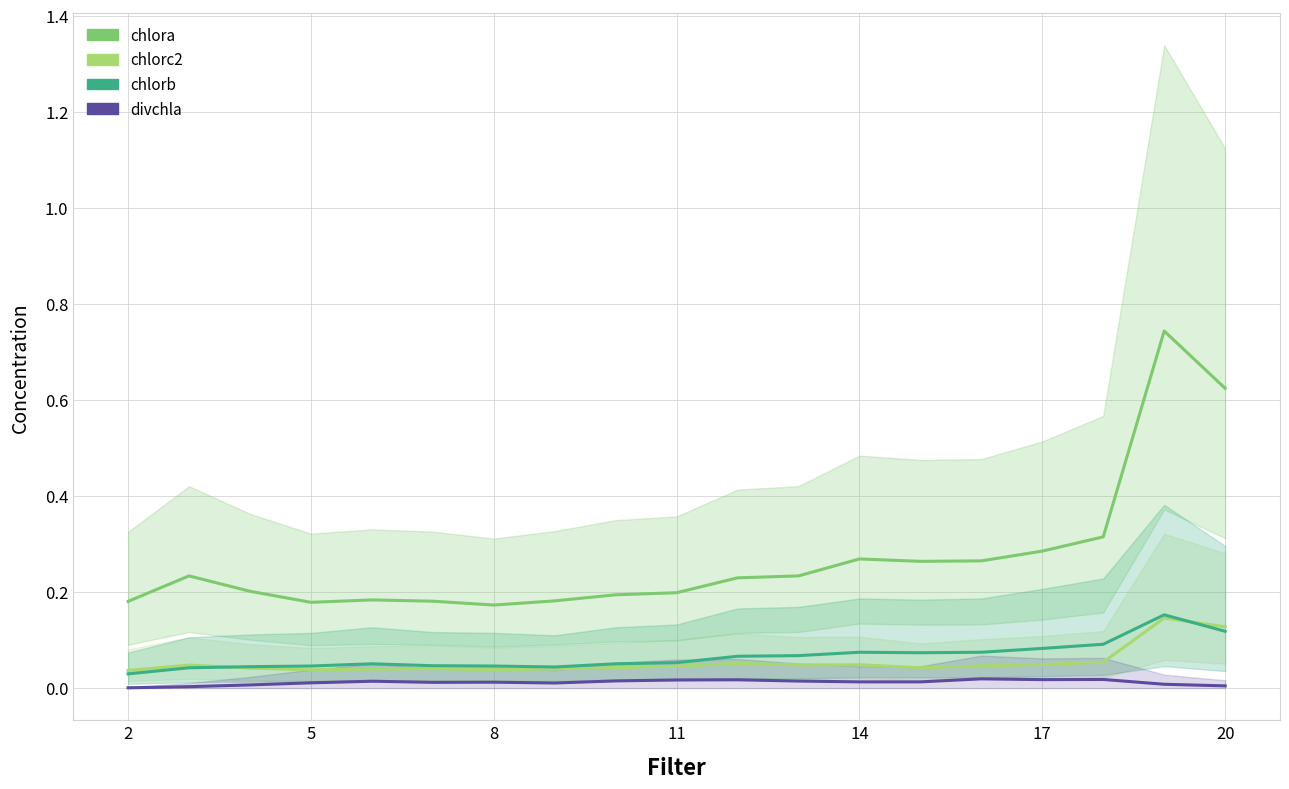

What are all the series names shown in the legend?

chlora, chlorc2, chlorb, divchla